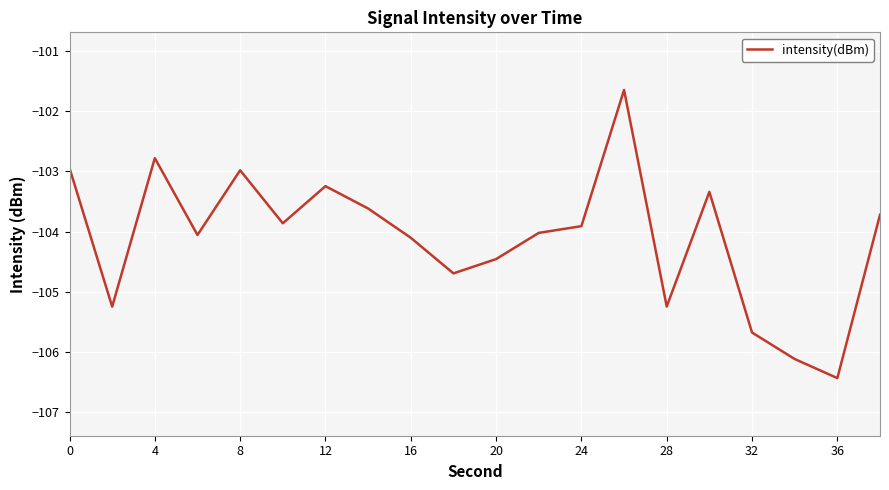

What is the difference between the maximum and minimum values?

4.8